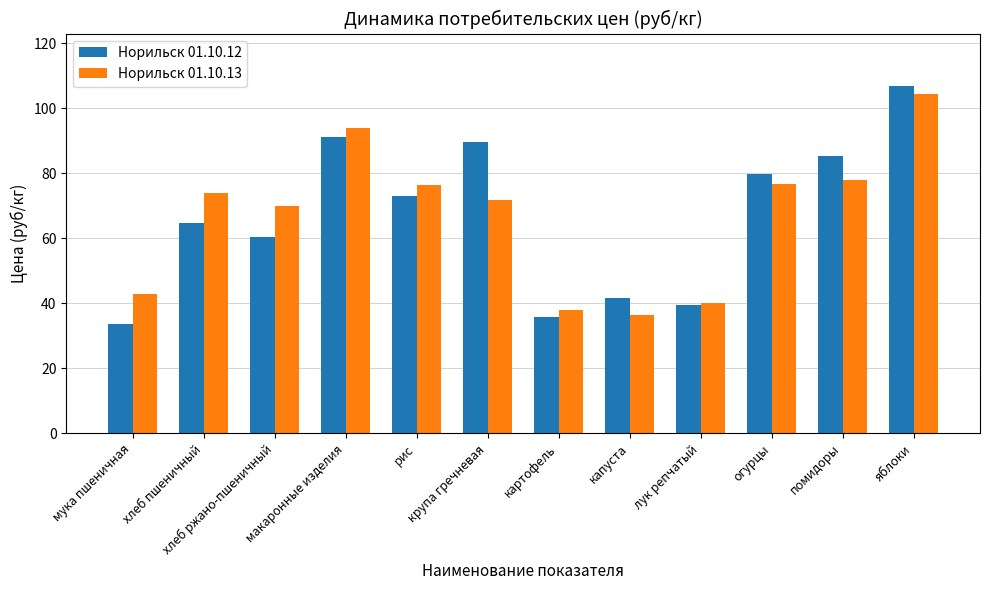

Between помидоры and яблоки, which series saw the biggest shift?

Норильск 01.10.13